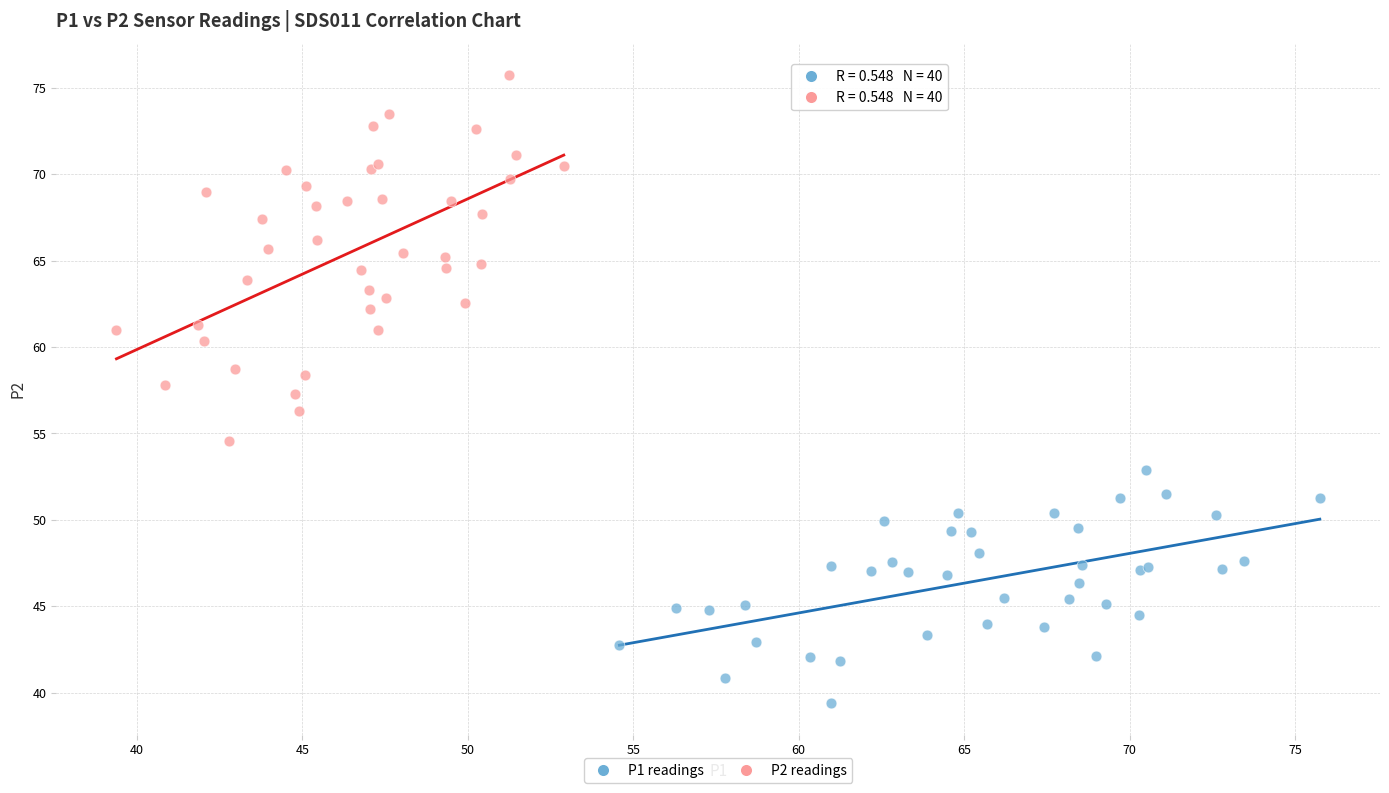

Which series has the widest spread of Y values?

P2 readings